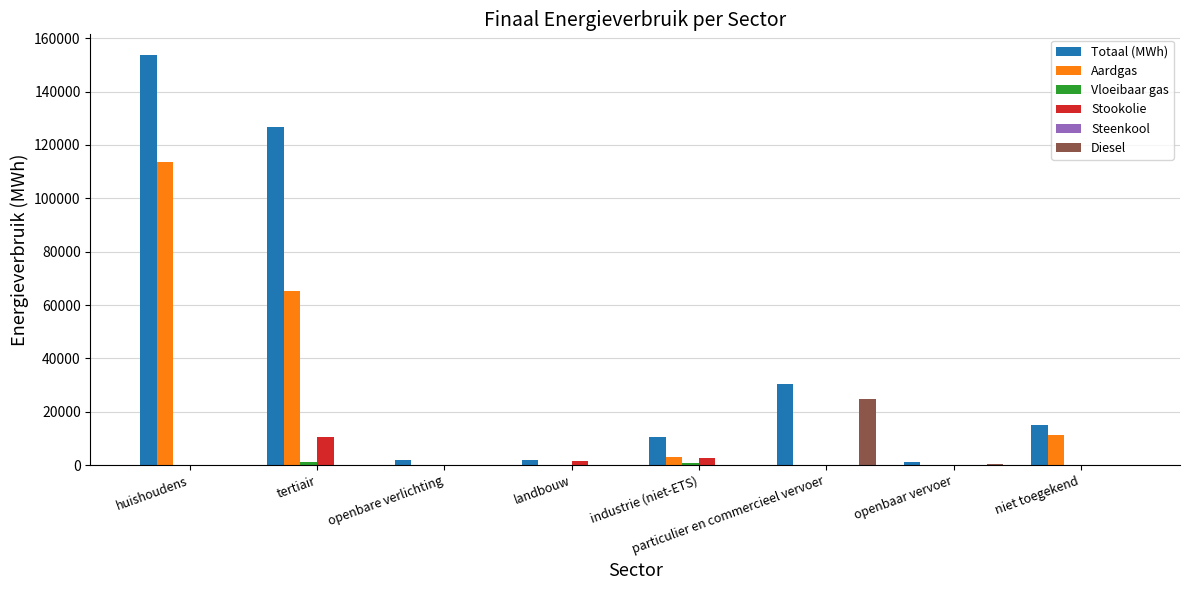

What is the greatest value displayed?

153782.4